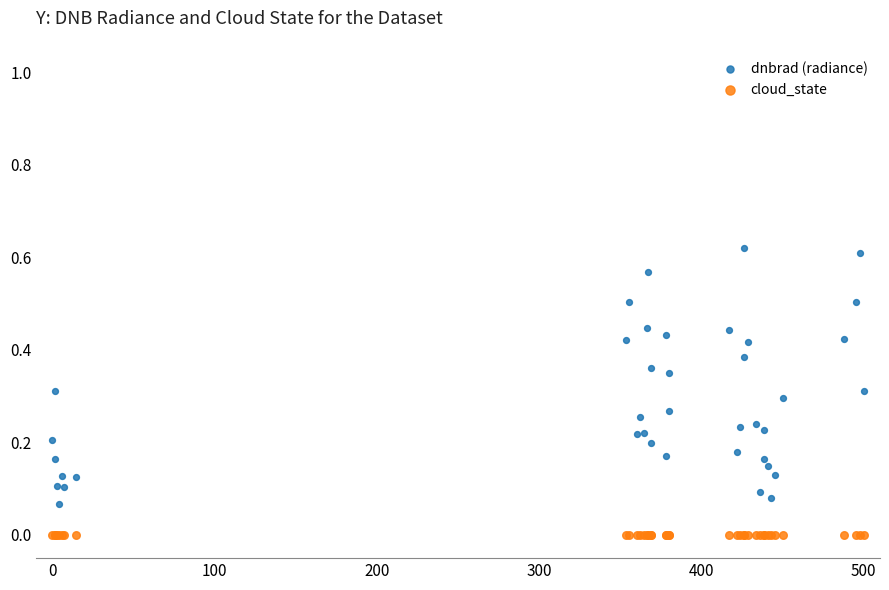

Which series contains the highest Y value?

dnbrad (radiance)